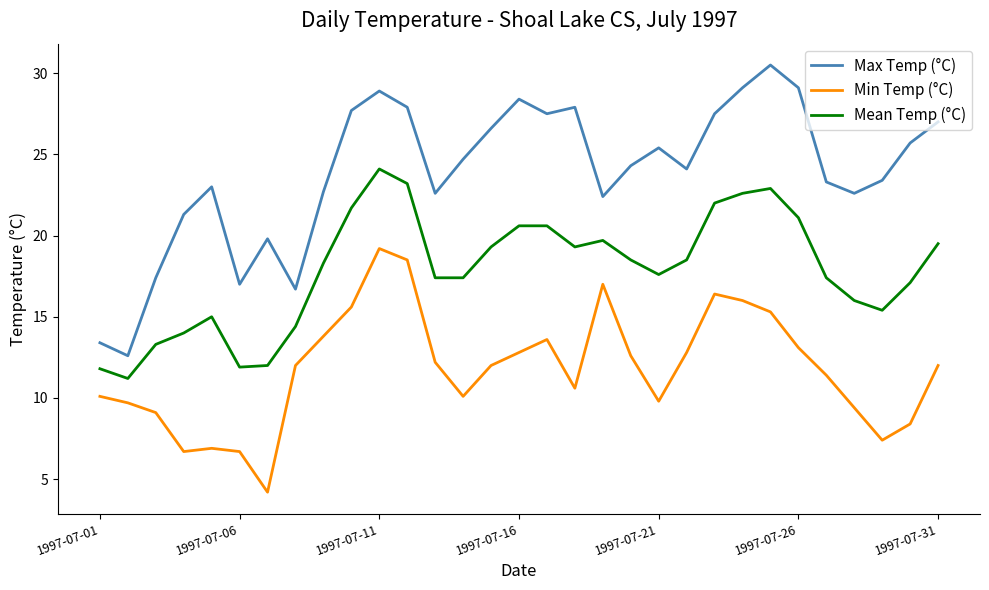

Rank the series by their maximum value, from lowest to highest.

Min Temp (°C), Mean Temp (°C), Max Temp (°C)